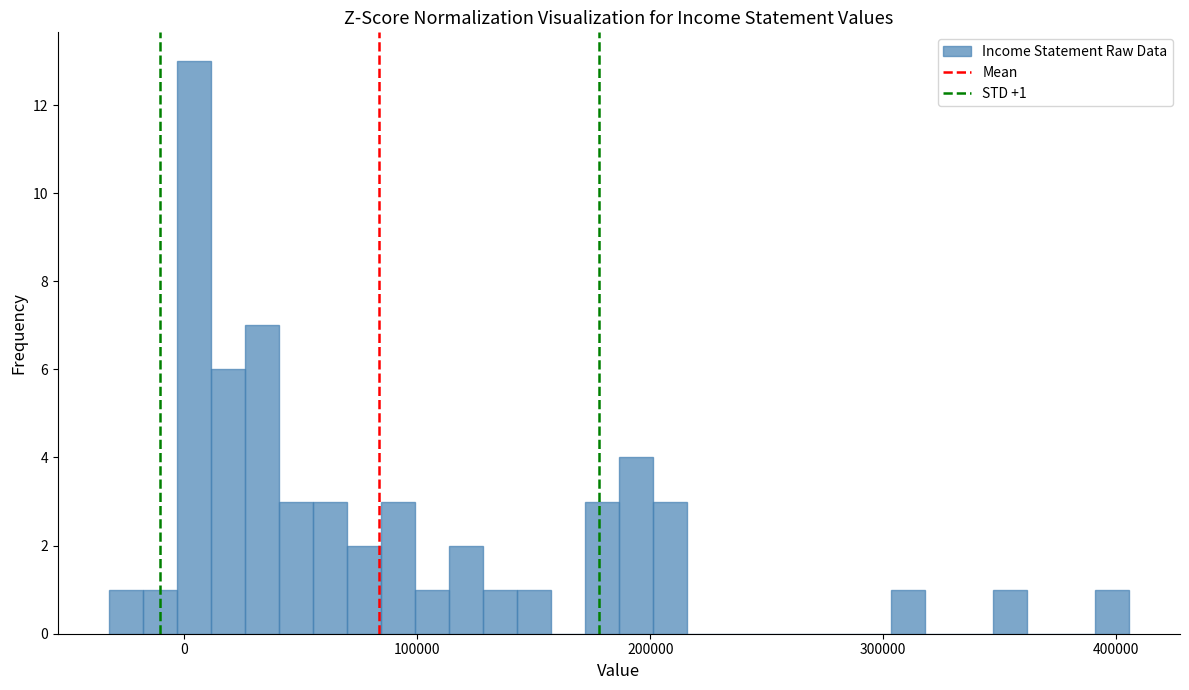

Around what value on the x-axis is the tallest bar? Give the approximate position of its centre, as read against the axis.

0